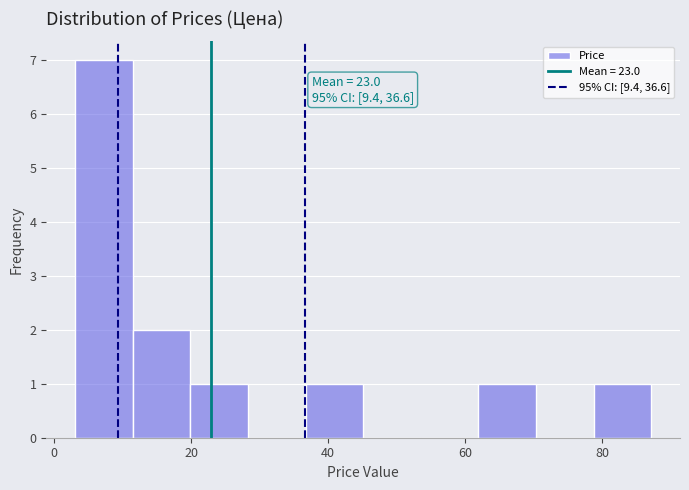

Which range on the x-axis has the tallest bar?

4 to 12